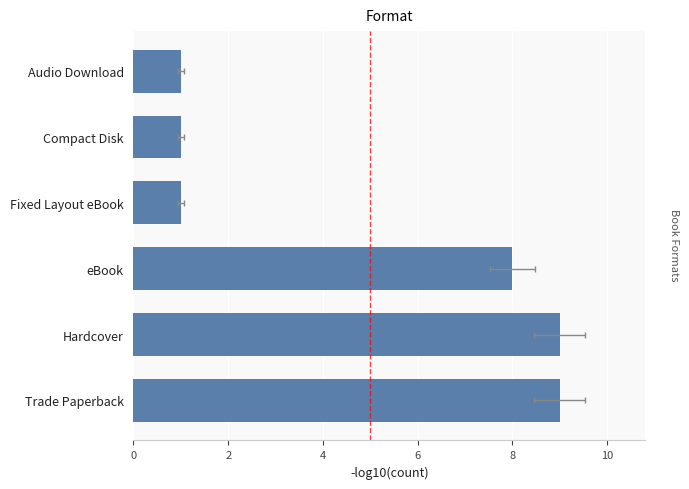

True or false: the data shows 1 at 6.

False